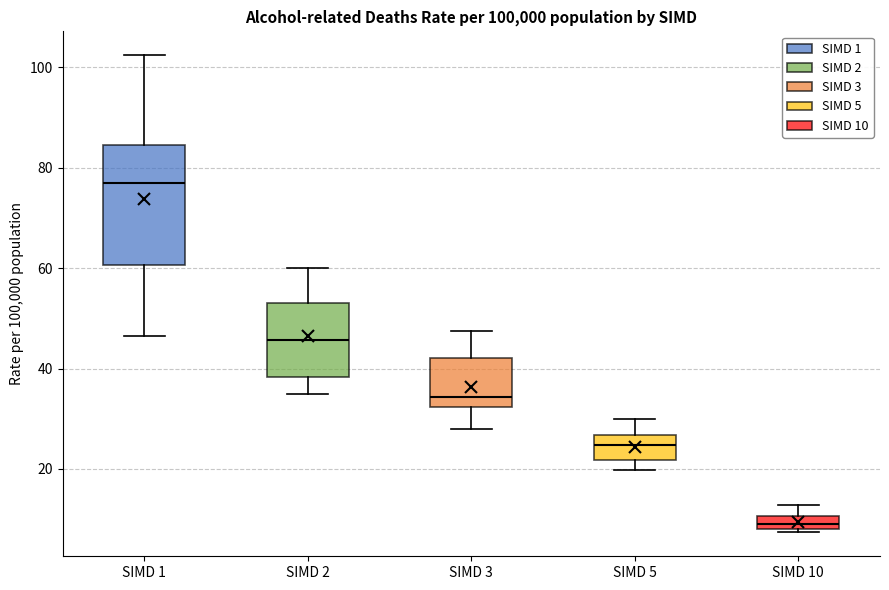

Where does the median line of the box for SIMD 5 sit on the y-axis? The values are not printed on the chart, so give them approximately, as read against the axis.

24